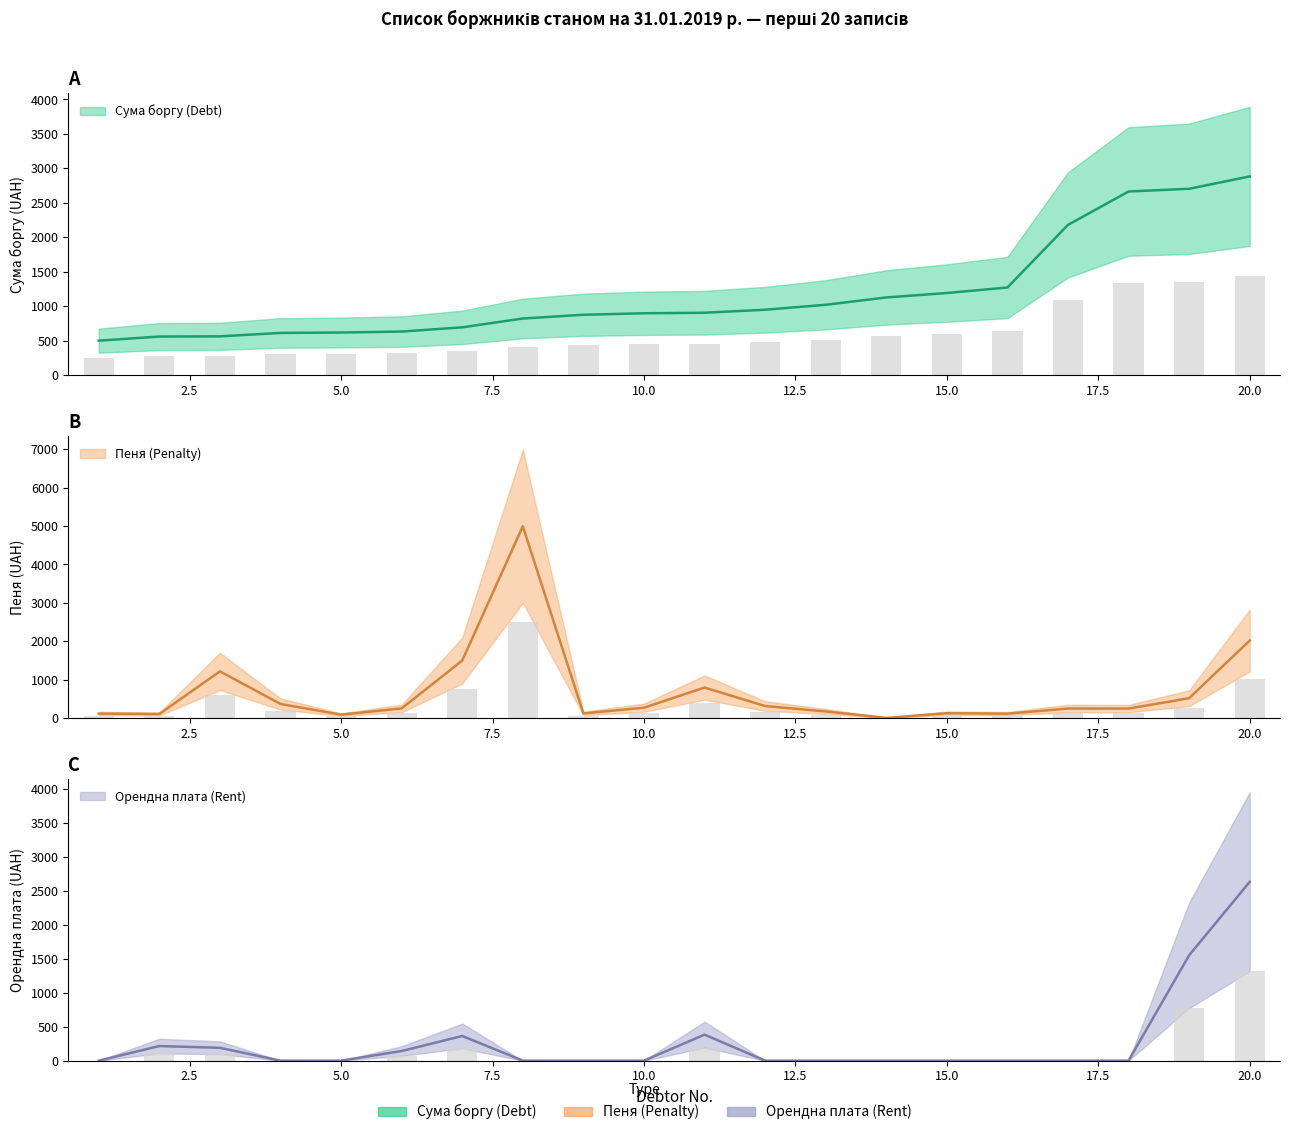

Which series changed the most between 18 and 19?

Орендна плата